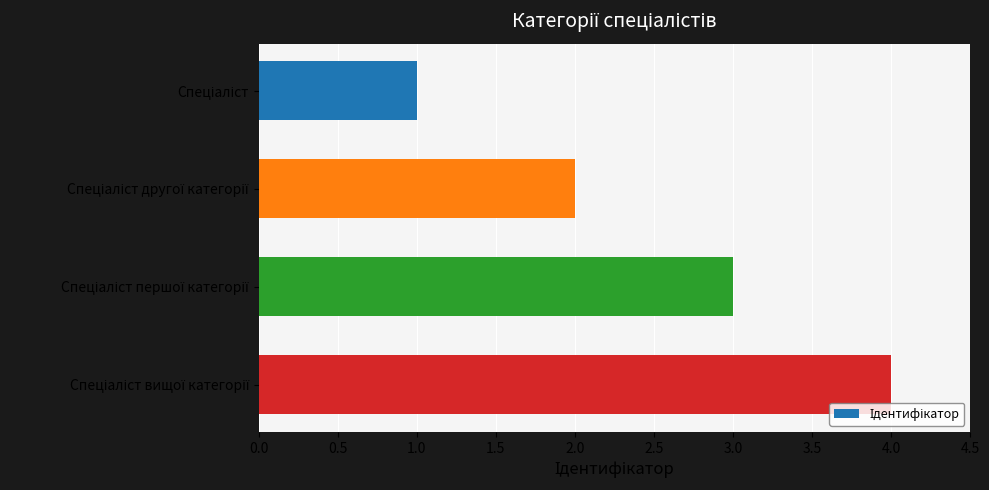

Count the values in the range 2 to 4.

3